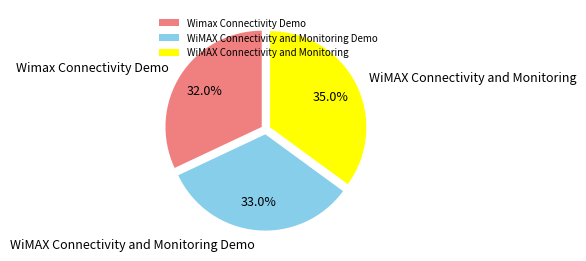

How many slices are in this pie chart?

3